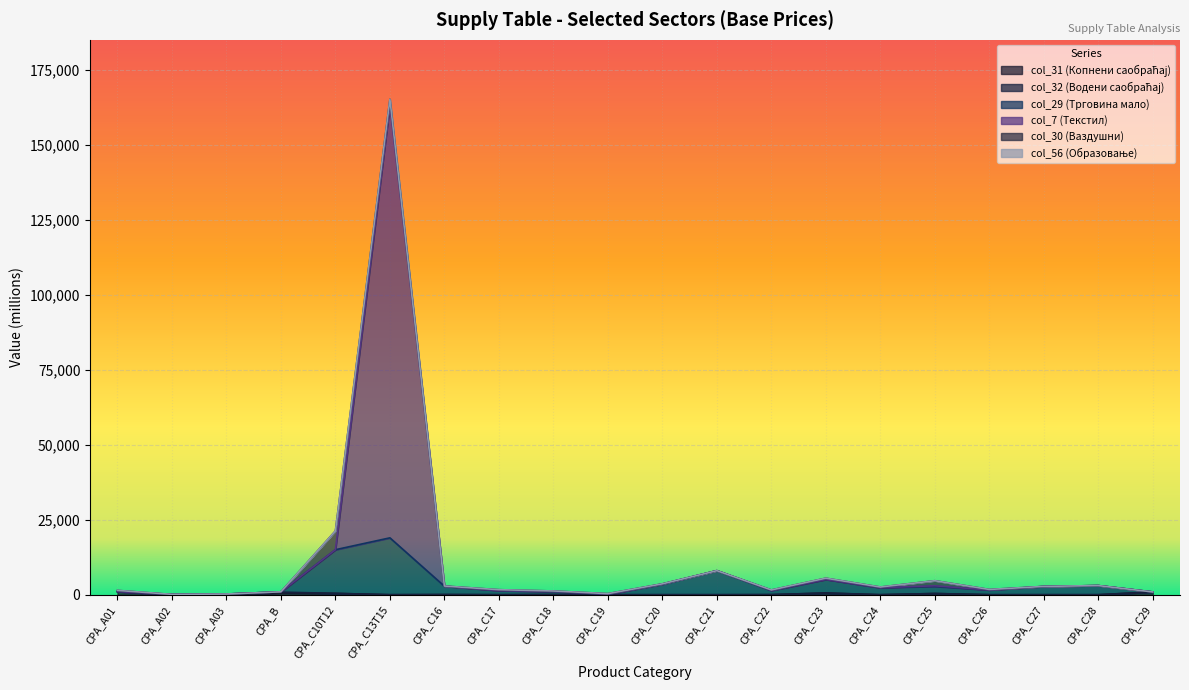

At which category is the sum across all series the highest?

CPA_C13T15